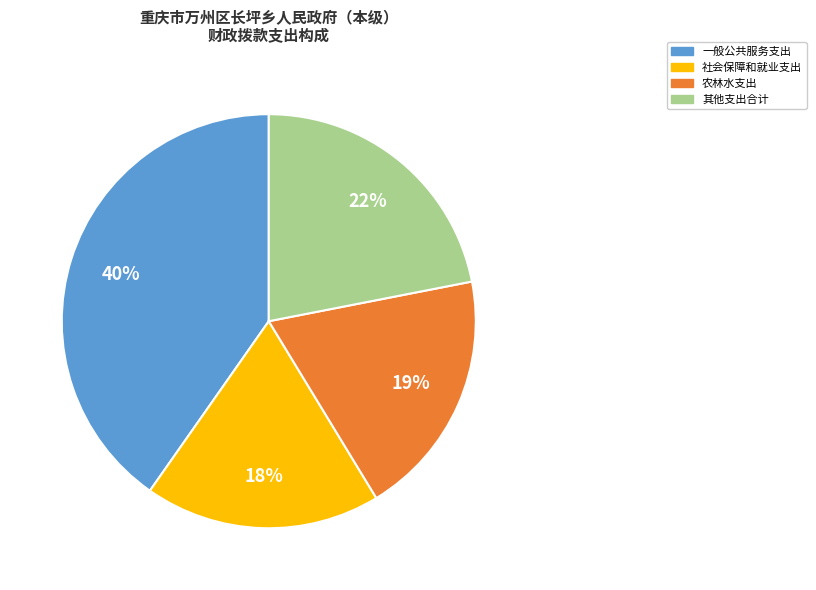

What is the smallest slice in the pie chart?

社会保障和就业支出